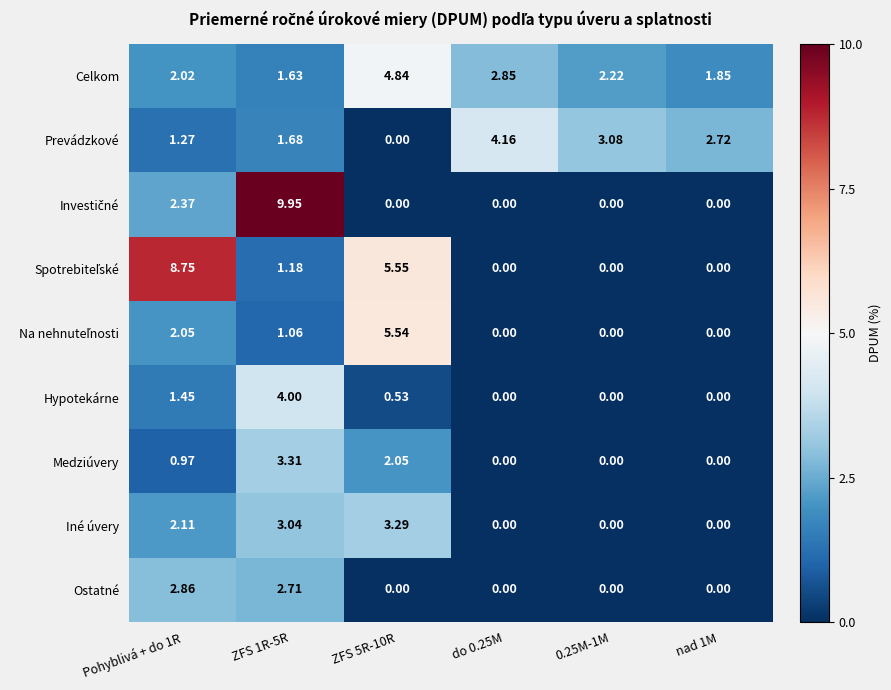

At how many categories does at least one series exceed 0?

6